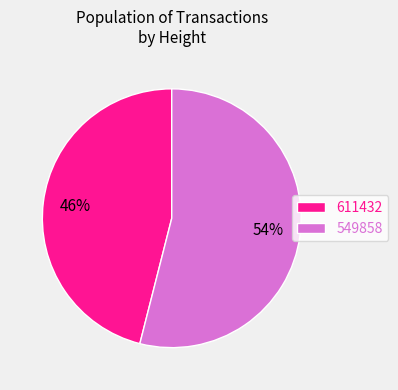

What is the smallest slice in the pie chart?

611432